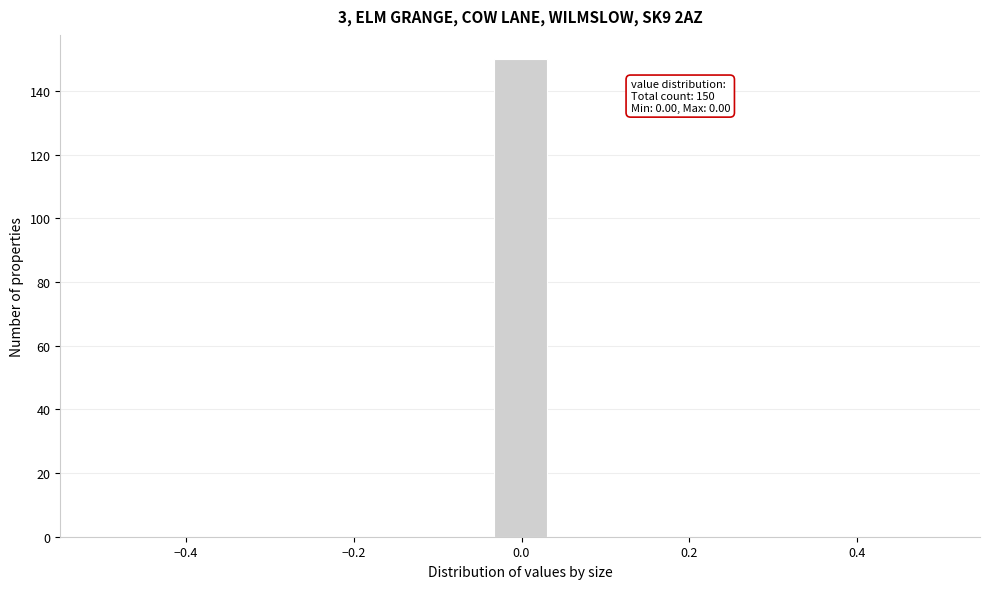

Read against the x-axis, roughly where is the centre of the tallest bar?

0.00